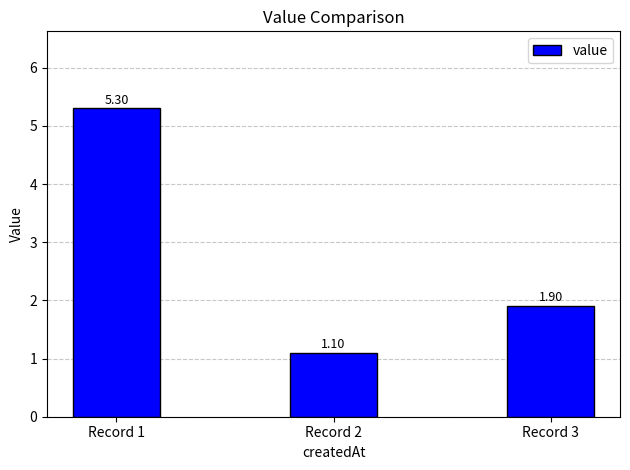

What is the ratio of the value at Record 2 to the value at Record 3?

0.6